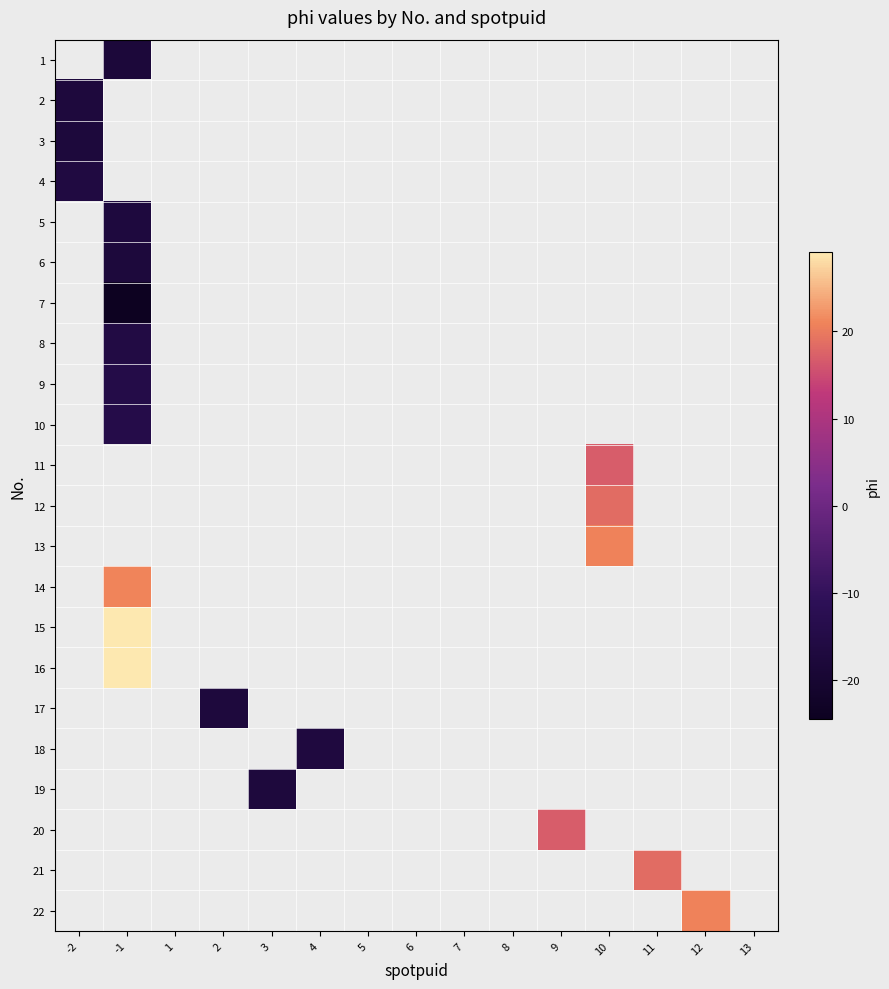

What is the total value across all series at 8?

-21978.0